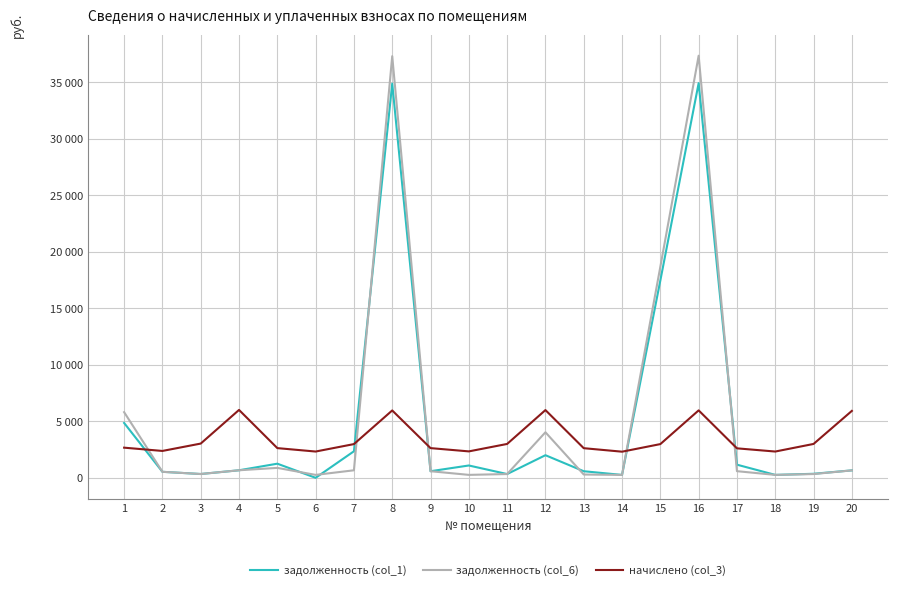

What is the value of the задолженность (col_6) point at the 5th from the left?

878.5